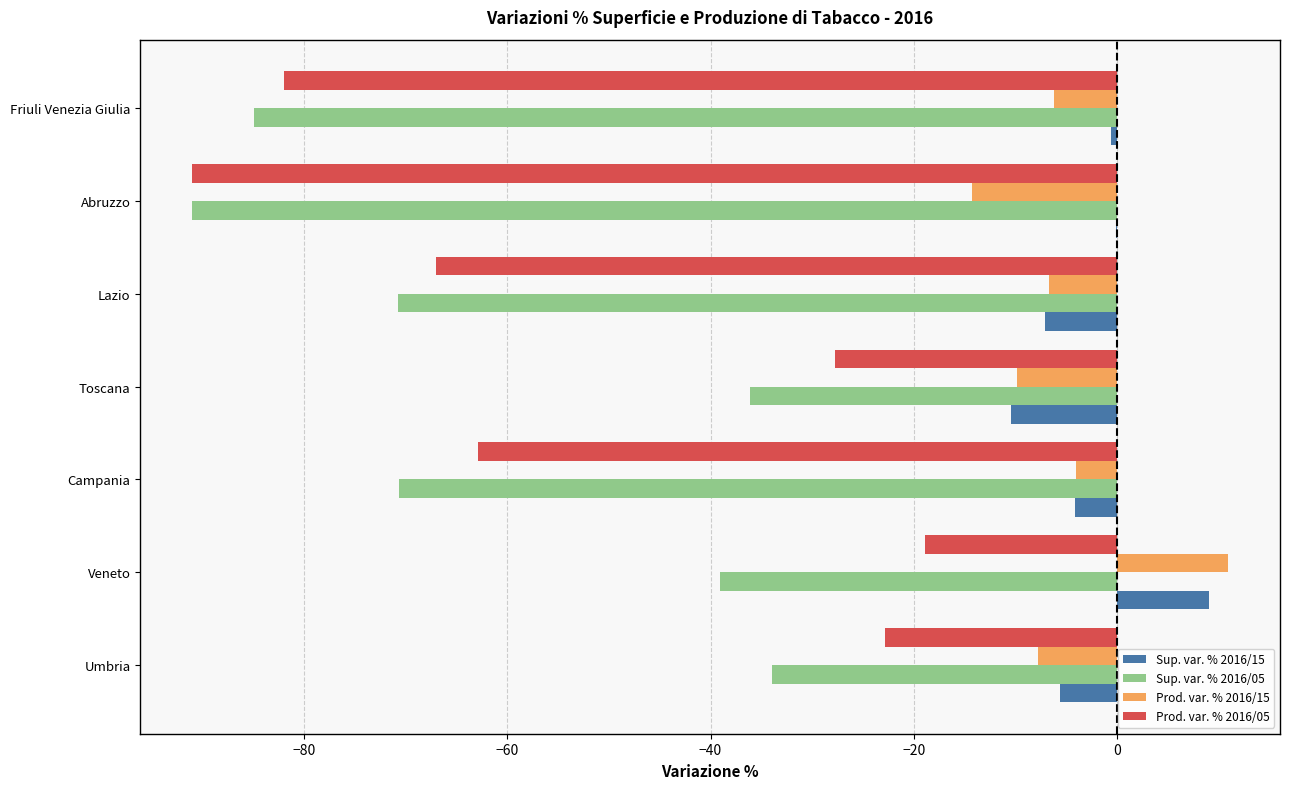

True or false: Prod. var. % 2016/15 has a value of -11.4 at Umbria.

False